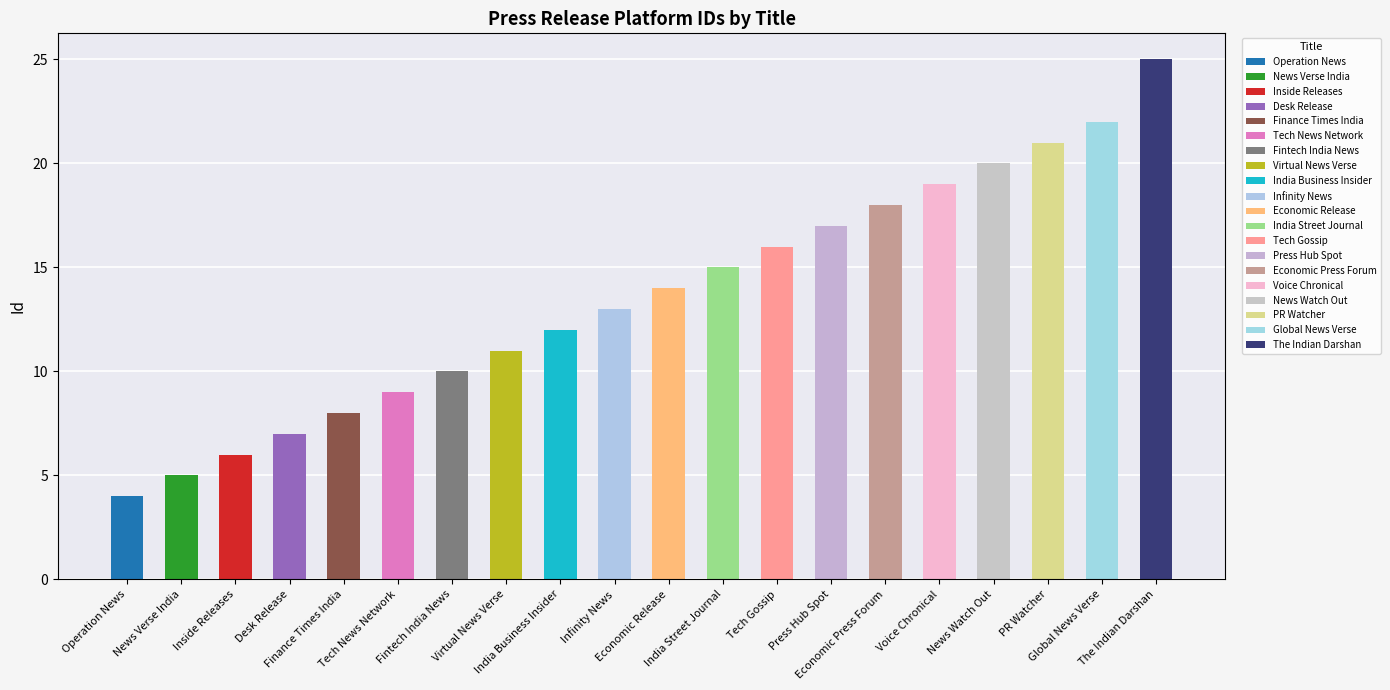

What is the average value?

14